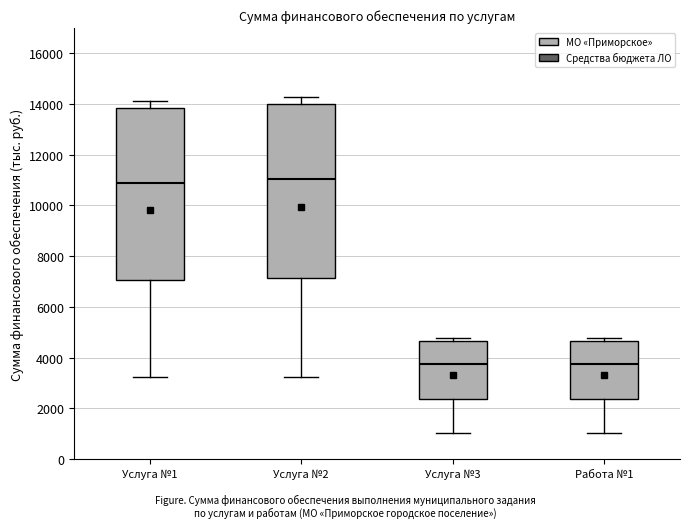

Reading left to right, read every box against the y-axis: the position of its median line, the range the box covers, and the ends of its whiskers. The values are not printed on the chart, so give them approximately, as read against the axis.

Услуга №1: median 11000, box 7000 to 13800, whiskers 3200 to 14200
Услуга №2: median 11000, box 7200 to 14000, whiskers 3200 to 14200
Услуга №3: median 3800, box 2400 to 4600, whiskers 1000 to 4800
Работа №1: median 3800, box 2400 to 4600, whiskers 1000 to 4800